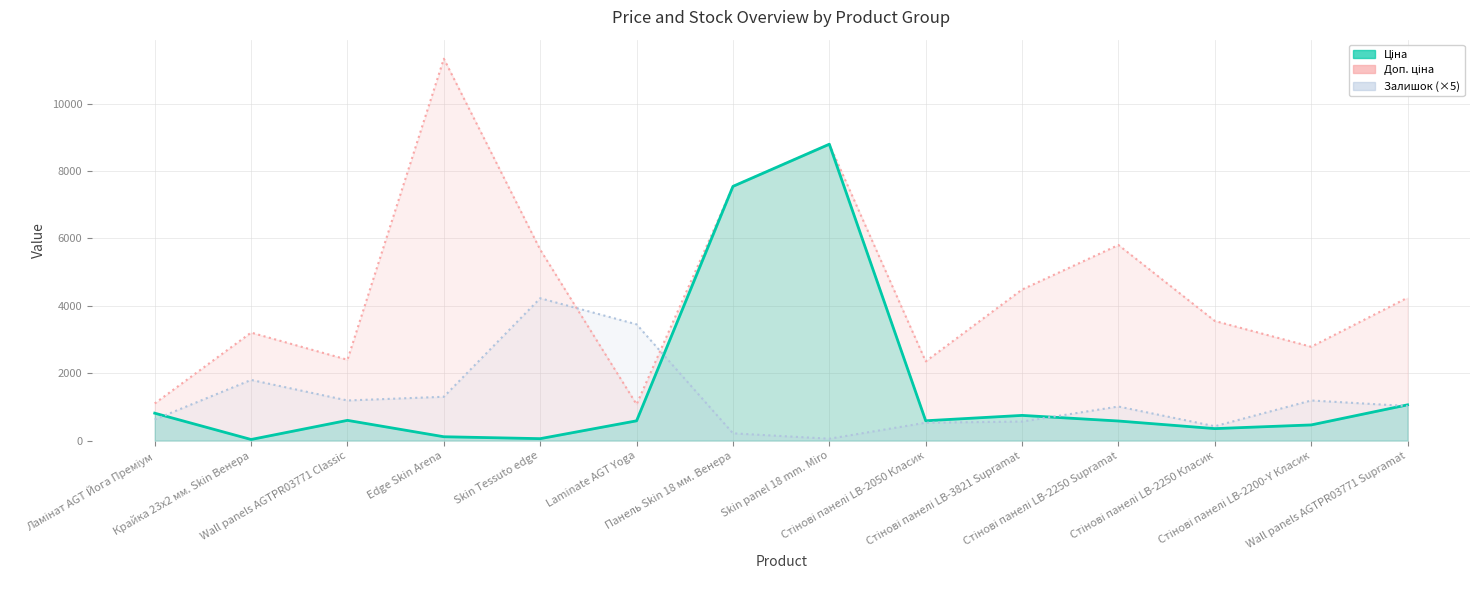

What is the sum of all Залишок-line values?

17605.0